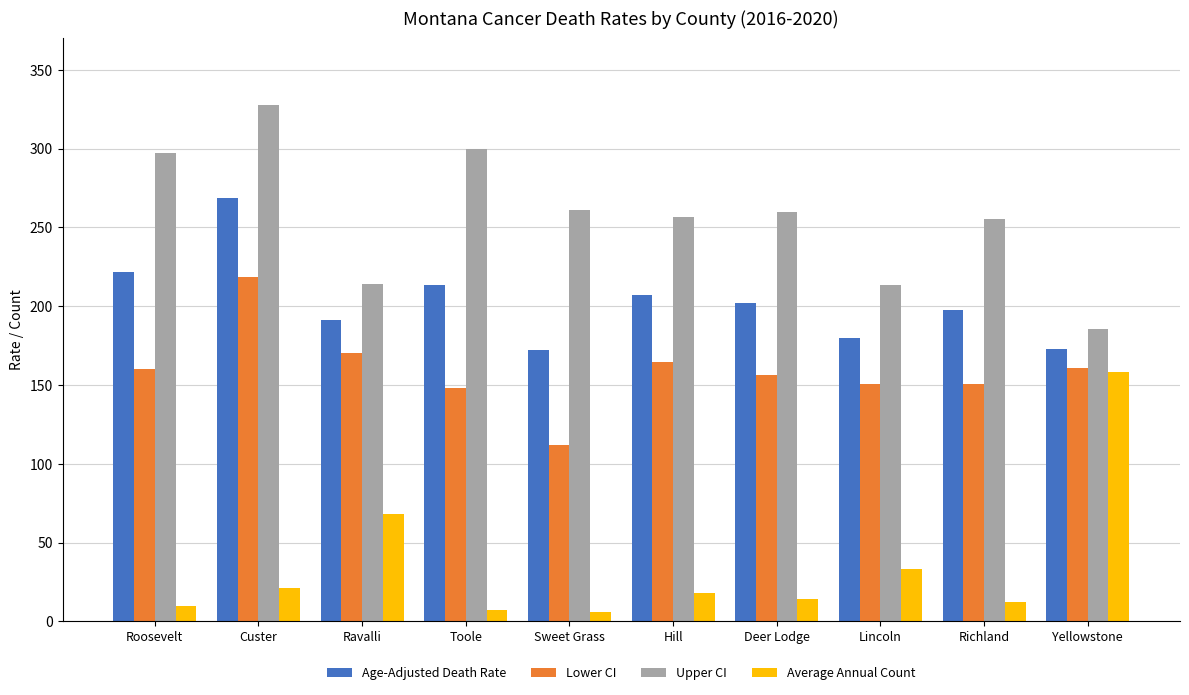

At how many categories does at least one series exceed 41?

10